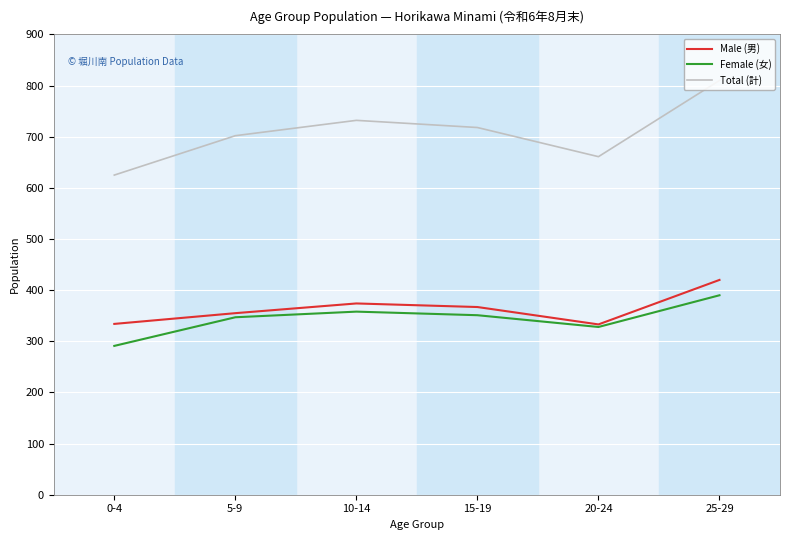

True or false: Female (女) and Total (計) cross at least once.

False